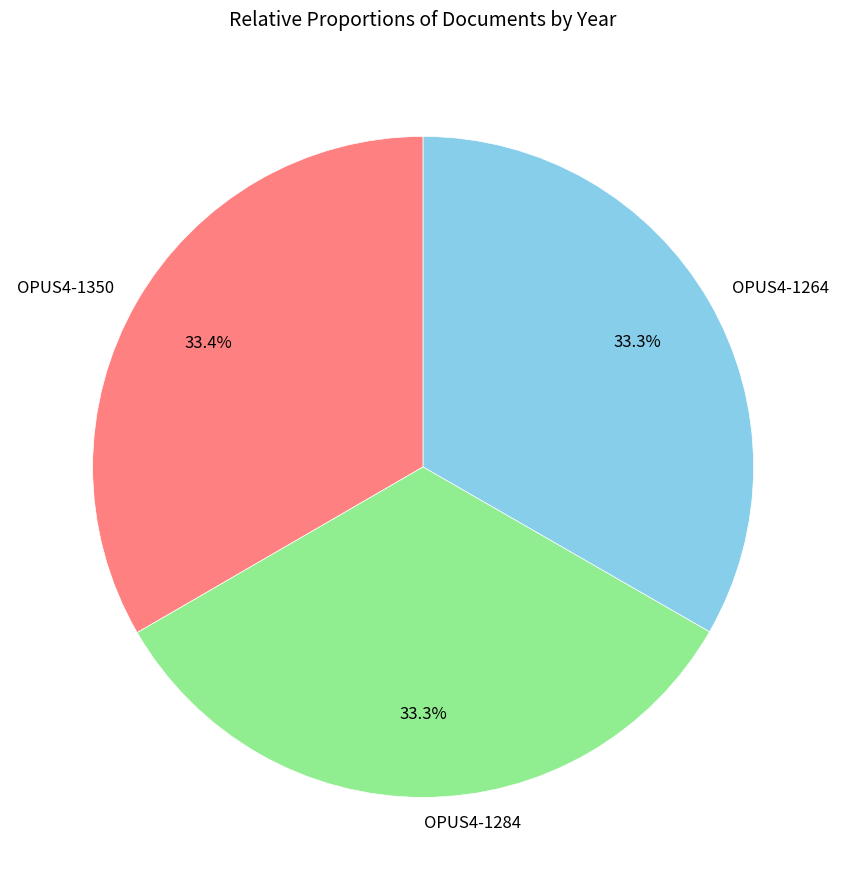

Combined, what portion of the pie is OPUS4-1350 and OPUS4-1284?

66.7%